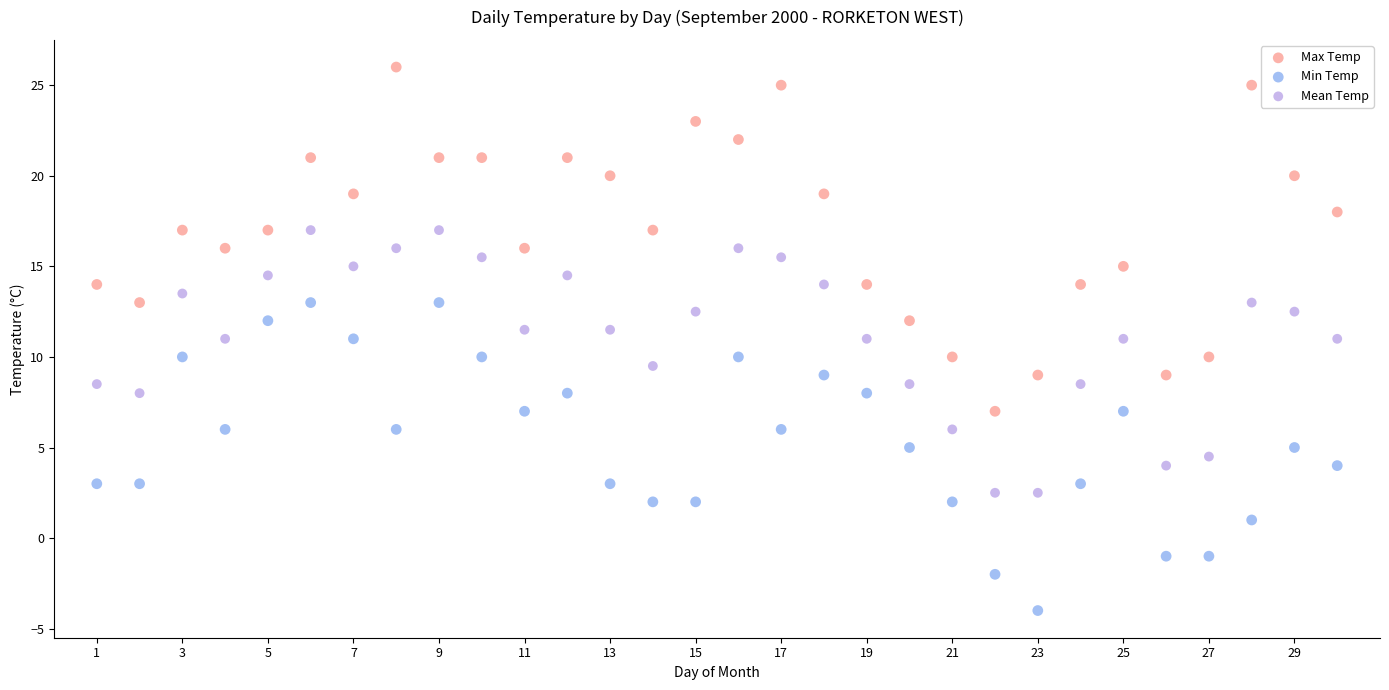

Which series reaches the minimum Y coordinate?

Min Temp